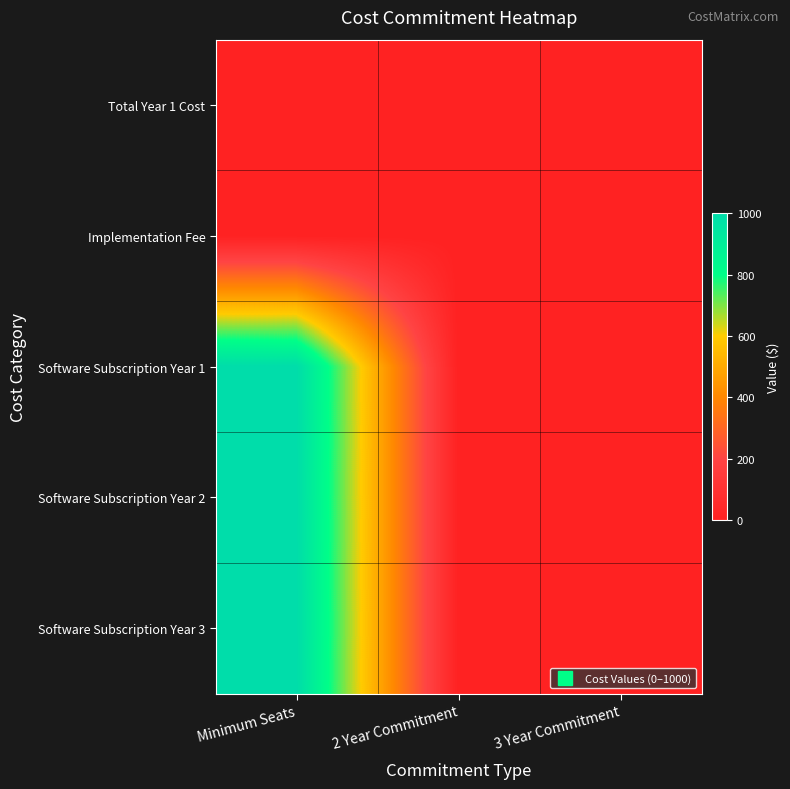

What is the greatest value displayed?

1000